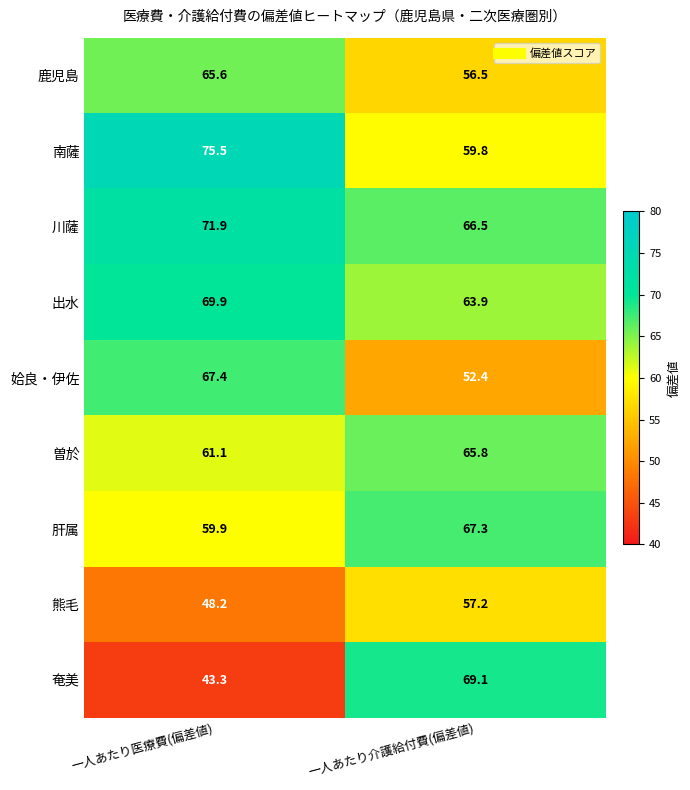

Rank the series at 一人あたり介護給付費(偏差値) from lowest to highest value.

姶良・伊佐, 鹿児島, 熊毛, 南薩, 出水, 曽於, 川薩, 肝属, 奄美